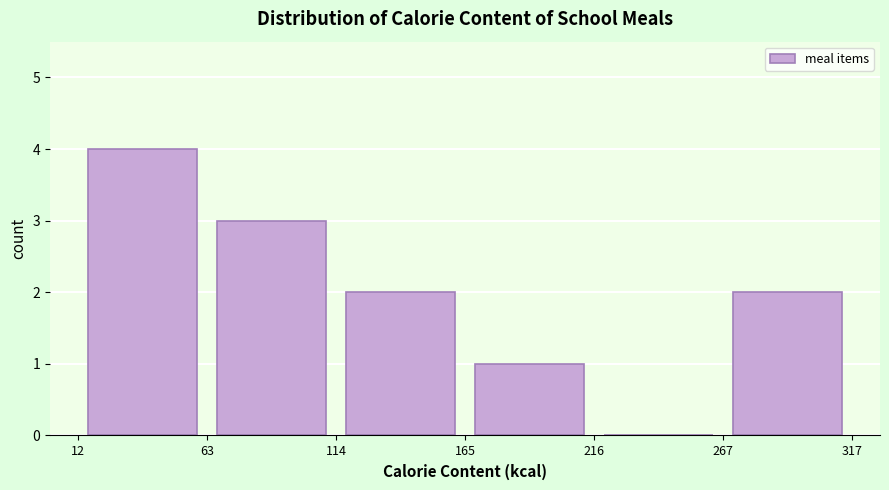

Reading left to right, transcribe this chart: for each bar, give the range it covers on the x-axis and its height. The values are not printed on the chart, so give them approximately, as read against the axis.

12 to 63: 4
63 to 114: 3
114 to 165: 2
165 to 216: 1
216 to 267: 0
267 to 317: 2